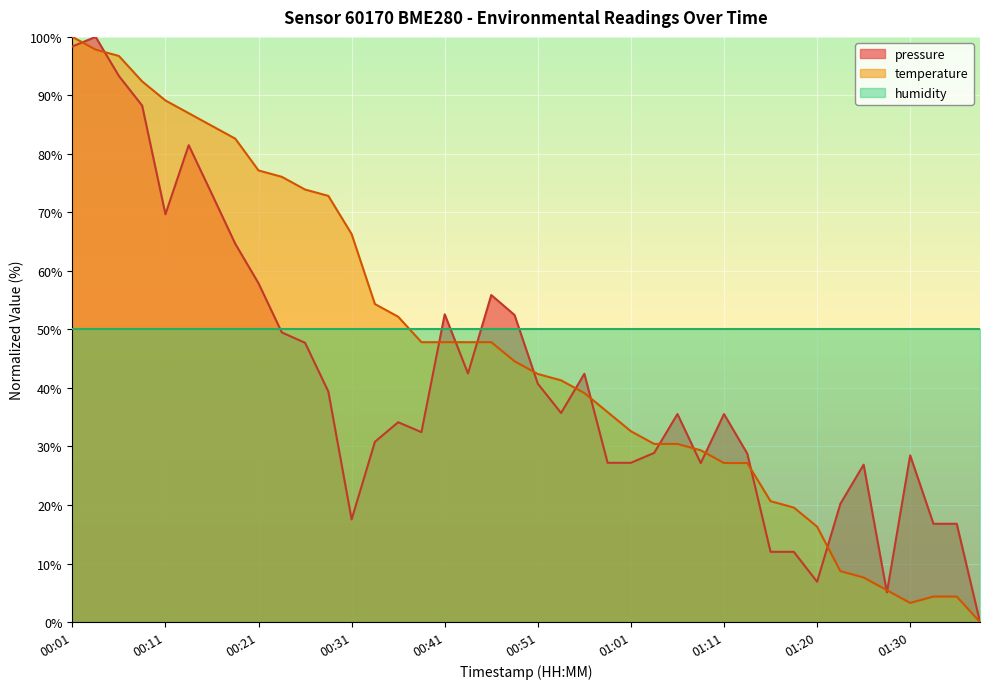

Is the value of temperature at 00:56 greater than the value of pressure at 00:41?

No